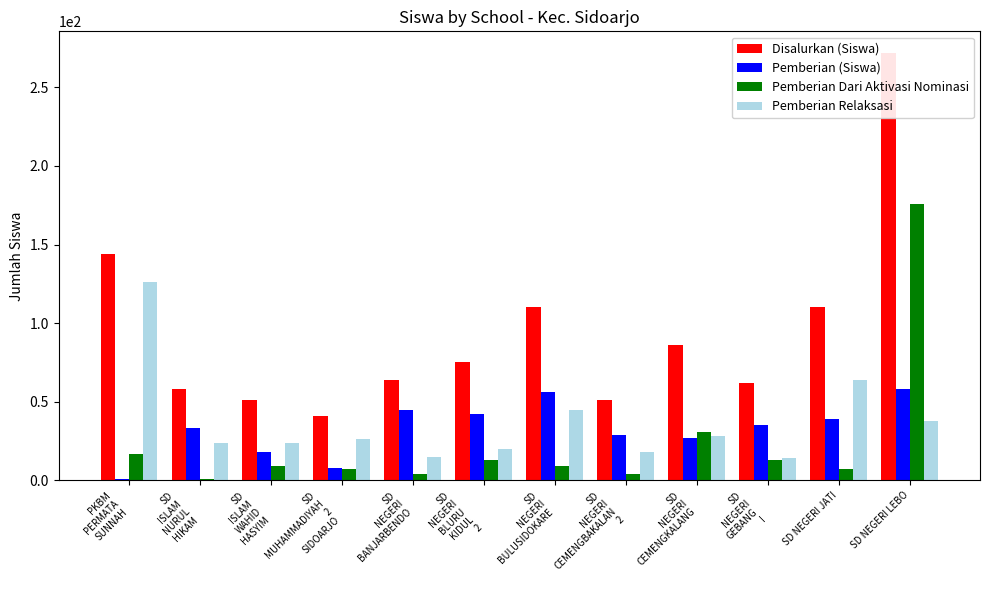

What position from the left is SD
ISLAM
WAHID
HASYIM?

3